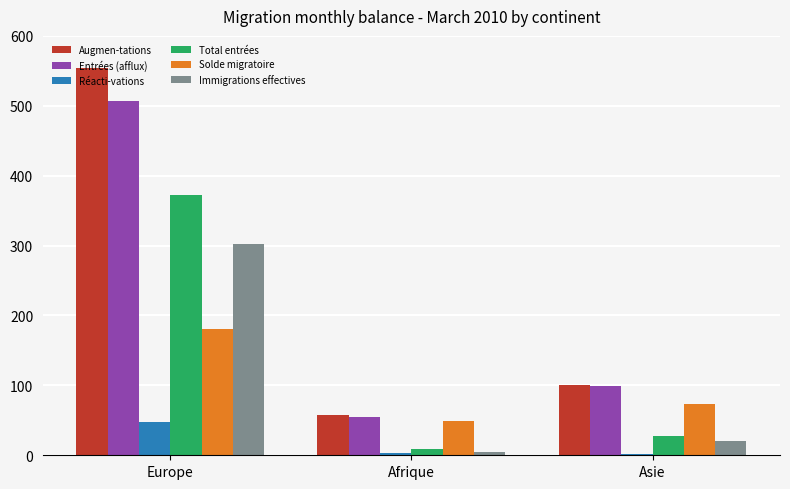

What is the value of the Immigrations effectives bar at the 2nd from the left?

5